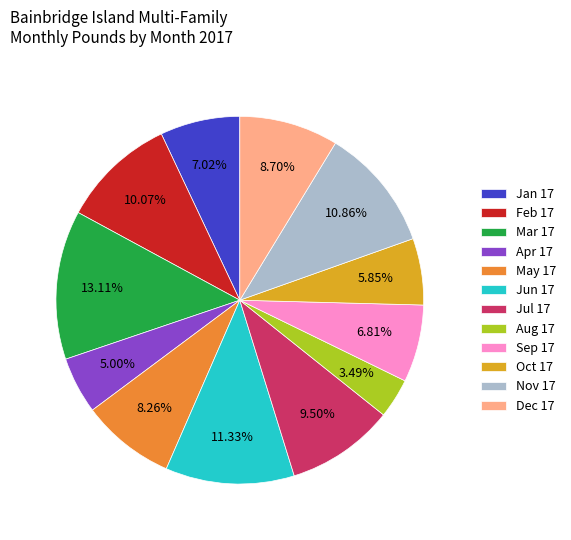

Is the sum of Dec 17 and Apr 17 greater than half?

No